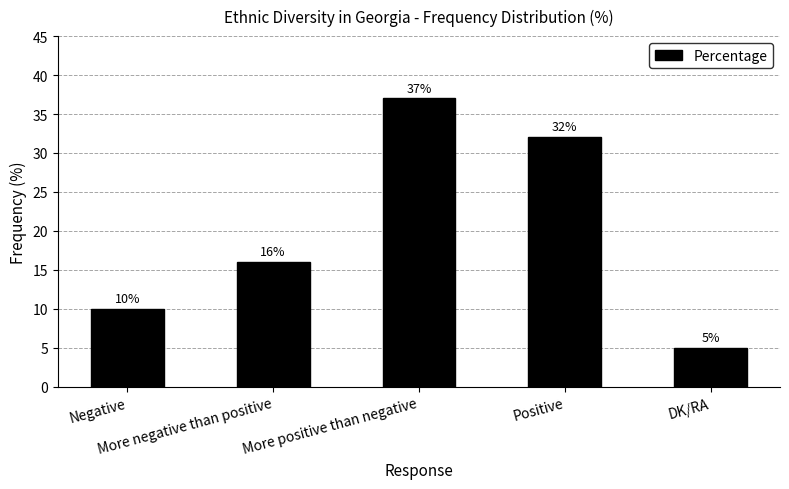

What is the greatest value displayed?

37